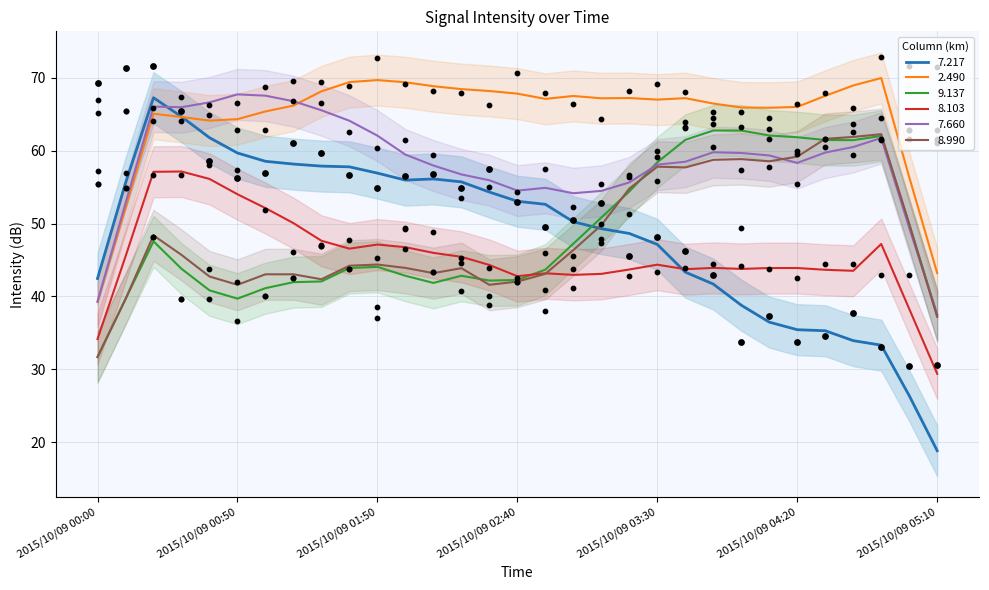

Which series reaches the minimum Y coordinate?

  7.217